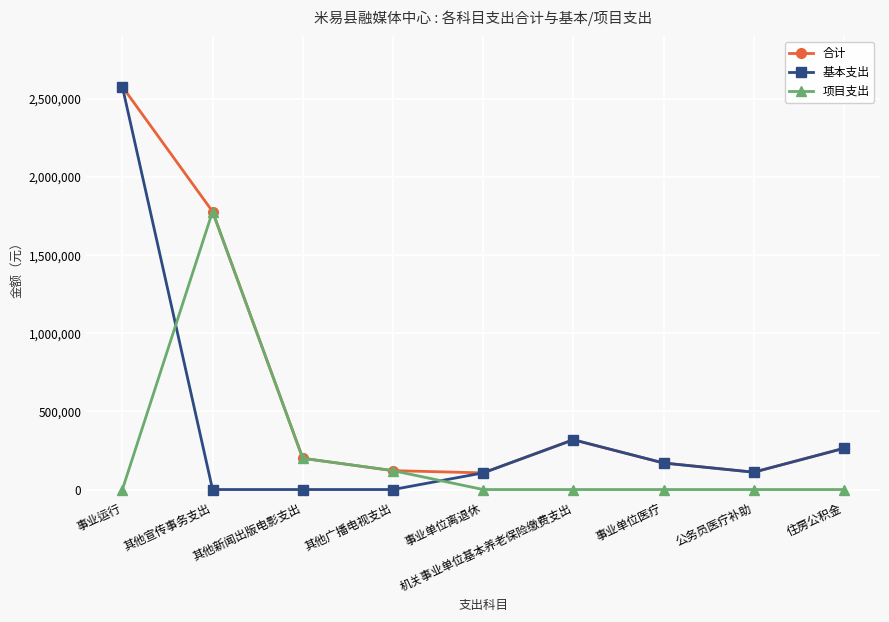

What is the spread (max minus min) of values at 其他宣传事务支出?

1779060.0